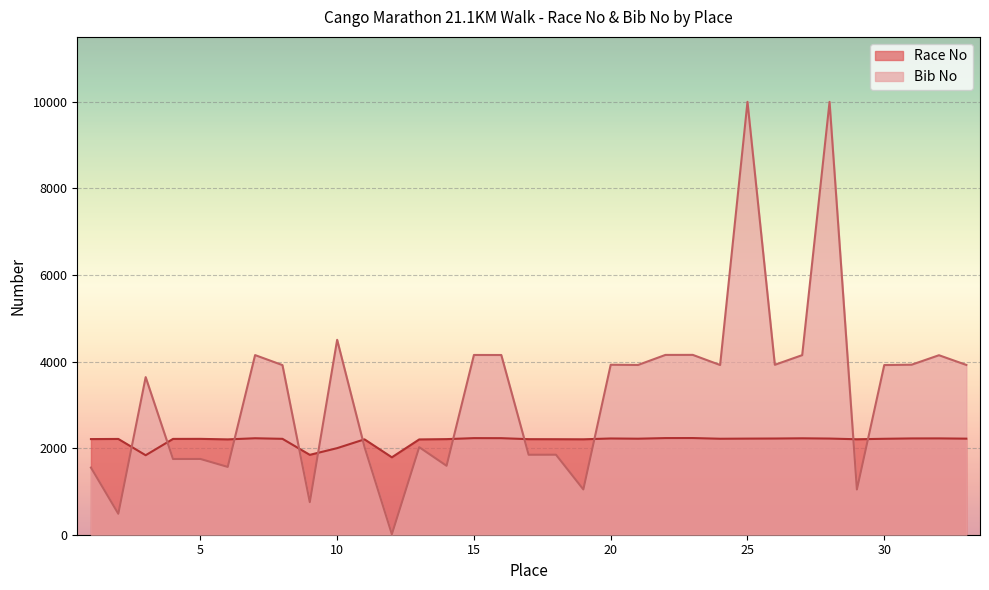

What is the difference between the maximum and minimum values in the Race No series?

445